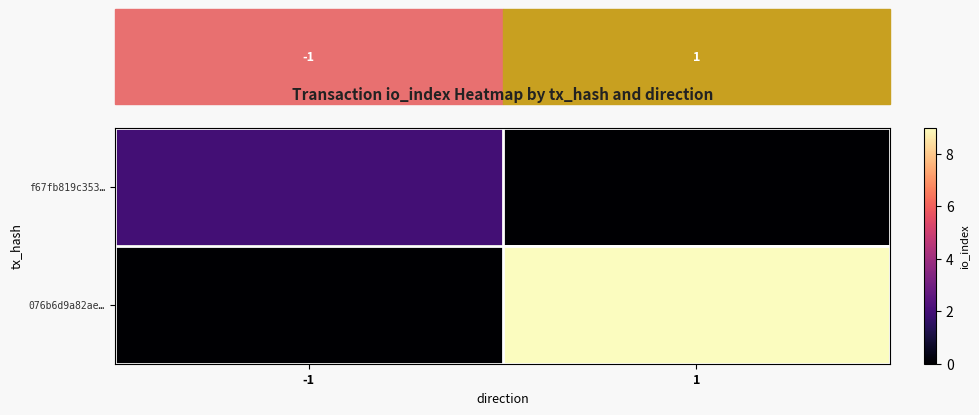

Which category has the lowest value across all series?

1